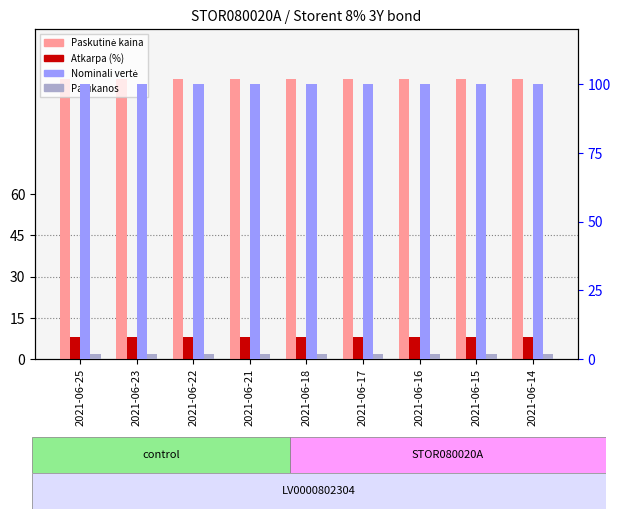

The value of Paskutinė kaina at 2021-06-17 is 101.7. True or false?

True